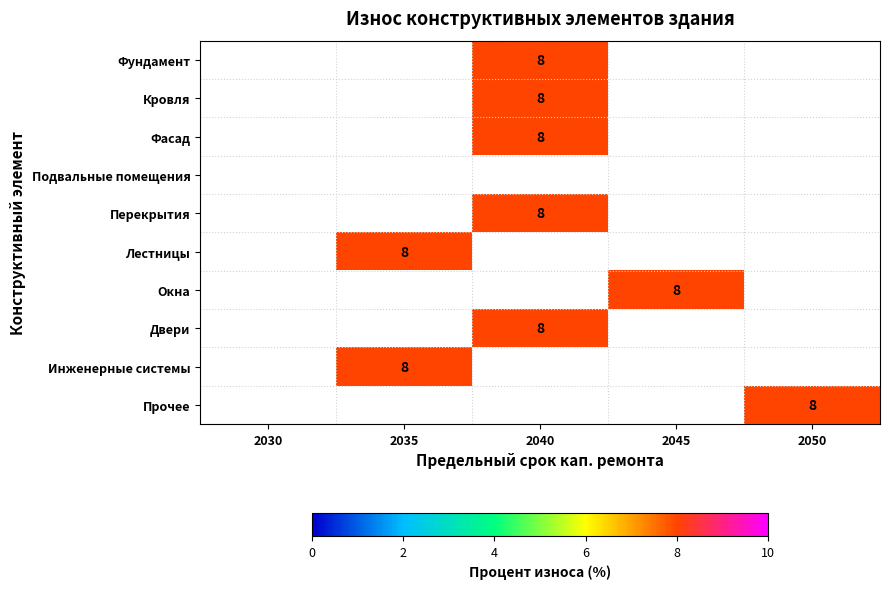

How many values in Фасад are above zero?

1